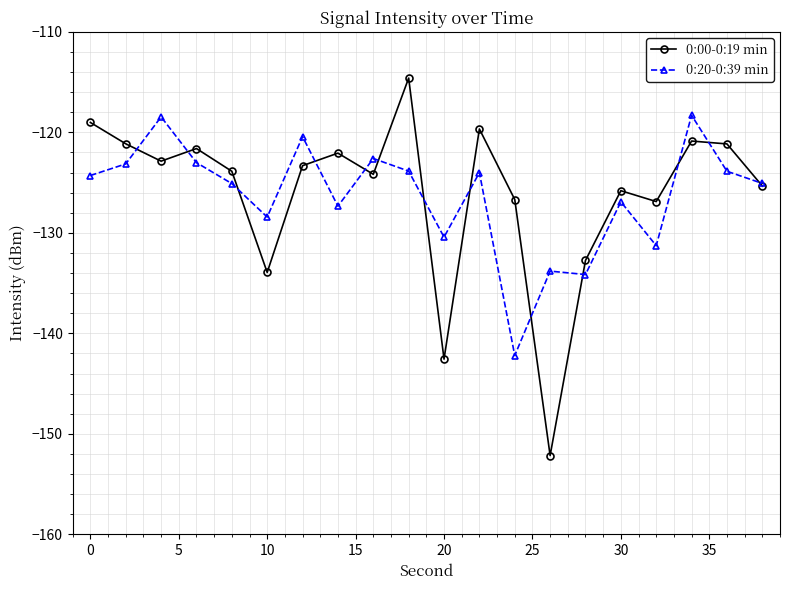

List the series in order of their peak value, lowest first.

0:20-0:39 min, 0:00-0:19 min